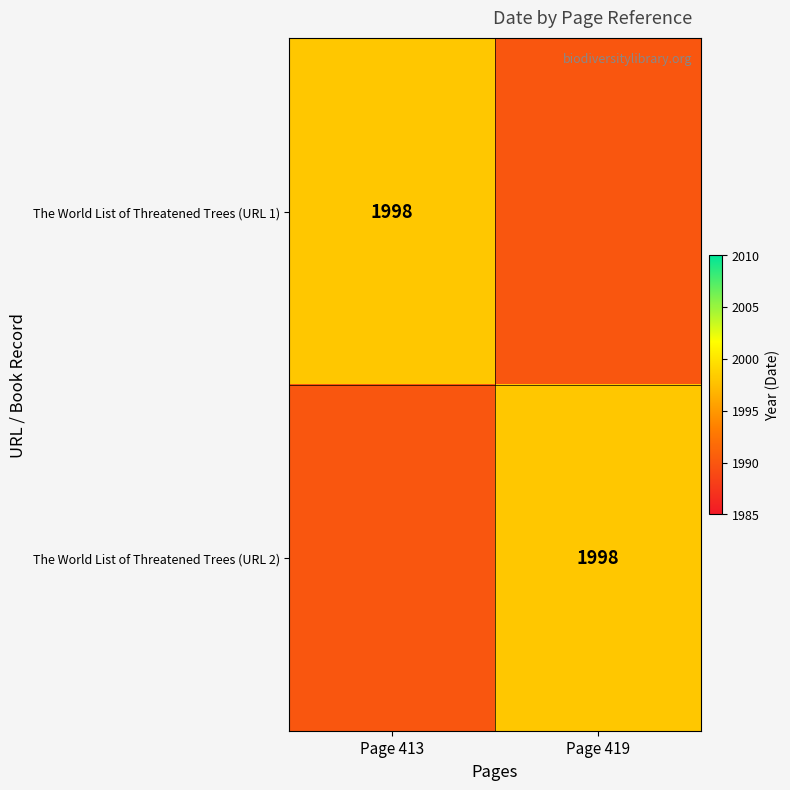

The The World List of Threatened Trees (URL 1) series shows 1998 at Page 413. True or false?

True